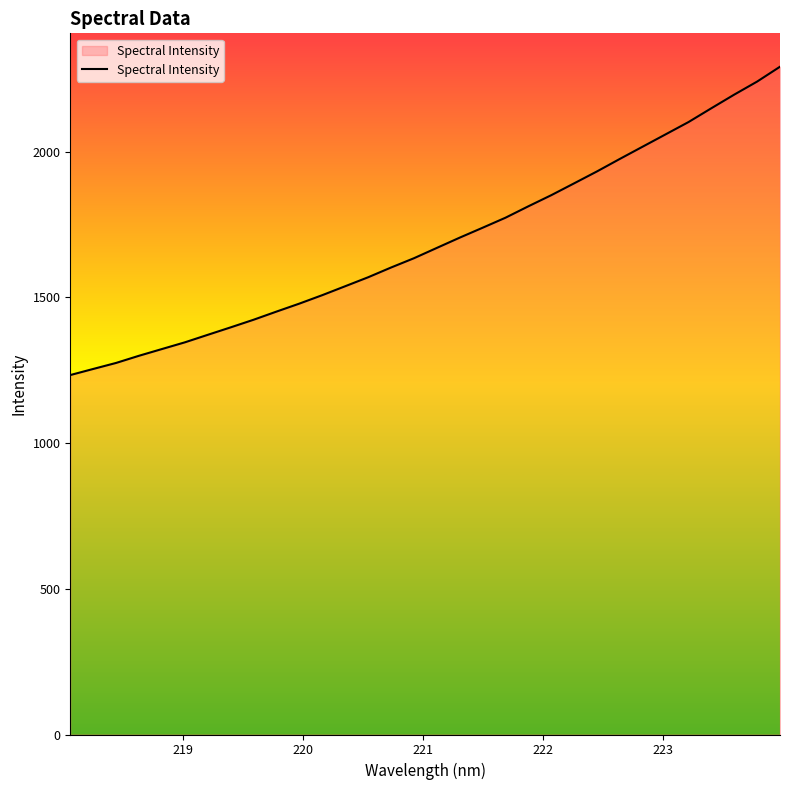

What is the smallest value displayed?

1233.7